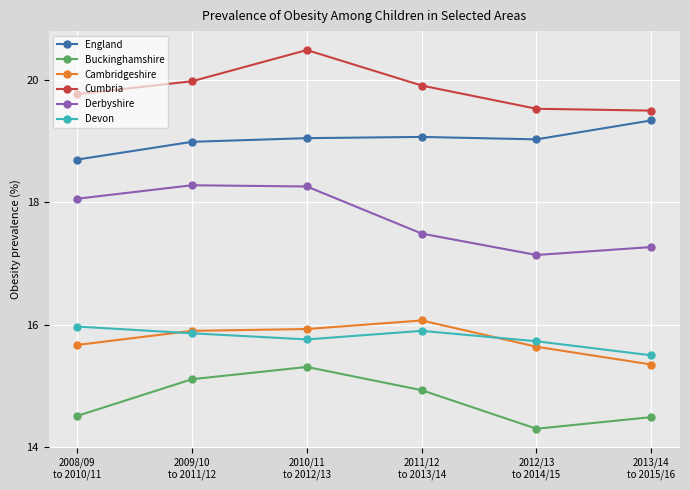

What is the value of the Cumbria point at the 6th from the left?

19.5